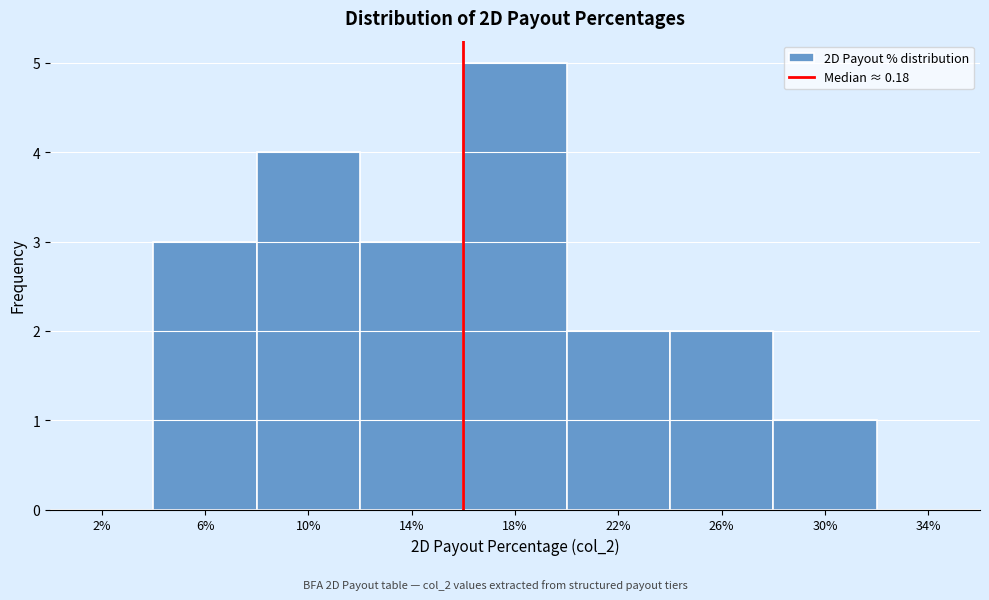

Reading left to right, extract all data points from this chart.

2%=0	6%=3	10%=4	14%=3	18%=5	22%=2	26%=2	30%=1	34%=0